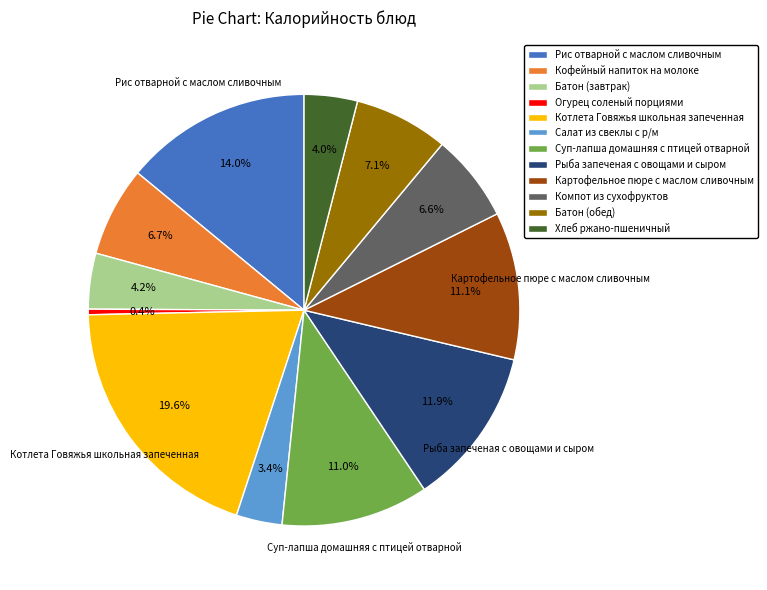

What percentage is NOT represented by Салат из свеклы с р/м?

96.6%